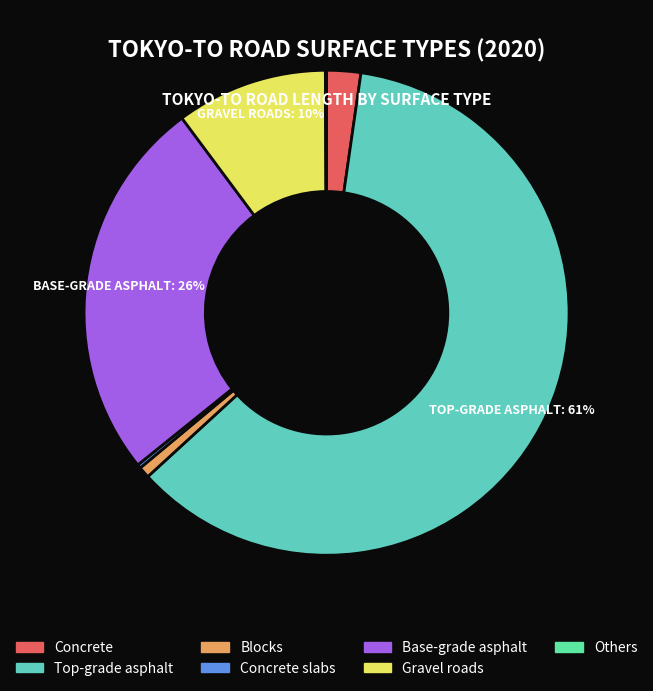

What is the largest slice in the pie chart?

Top-grade asphalt